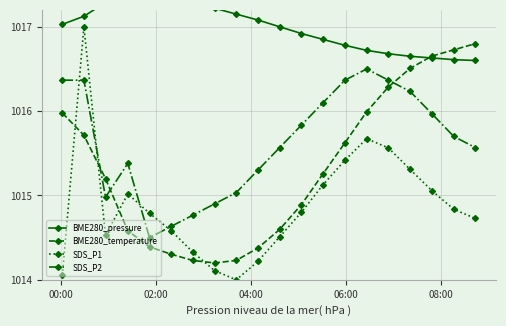

What is the value of the SDS_P1 point at the 3rd from the left?

1014.5